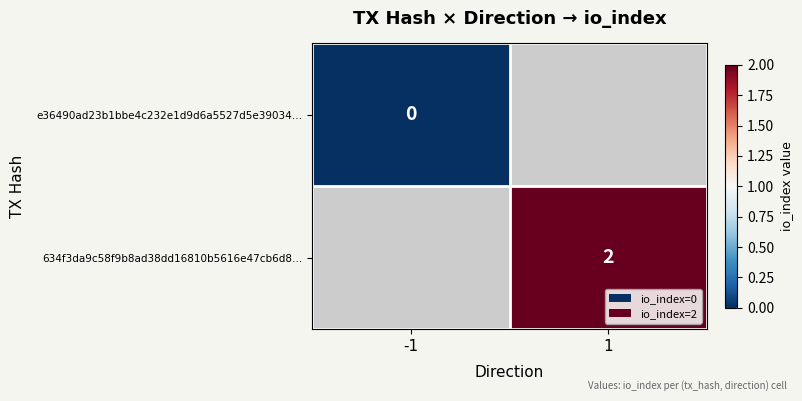

Is it true that 634f3da9c58f9b8ad38dd16810b5616e47cb6d8… equals 2 at 1?

True